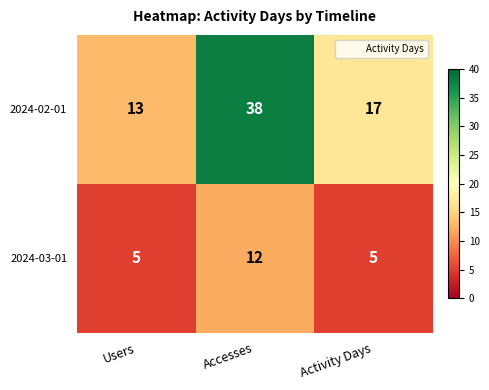

What is the sum of all 2024-03-01 values?

22